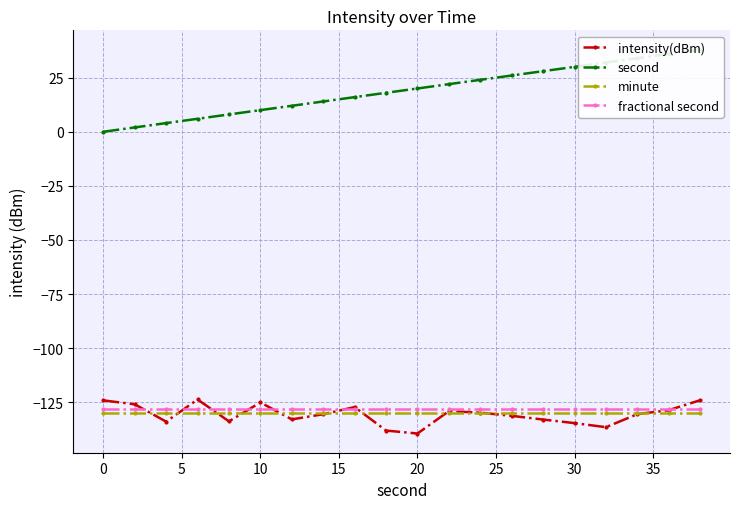

Does the chart display data point markers on the line(s)?

Yes